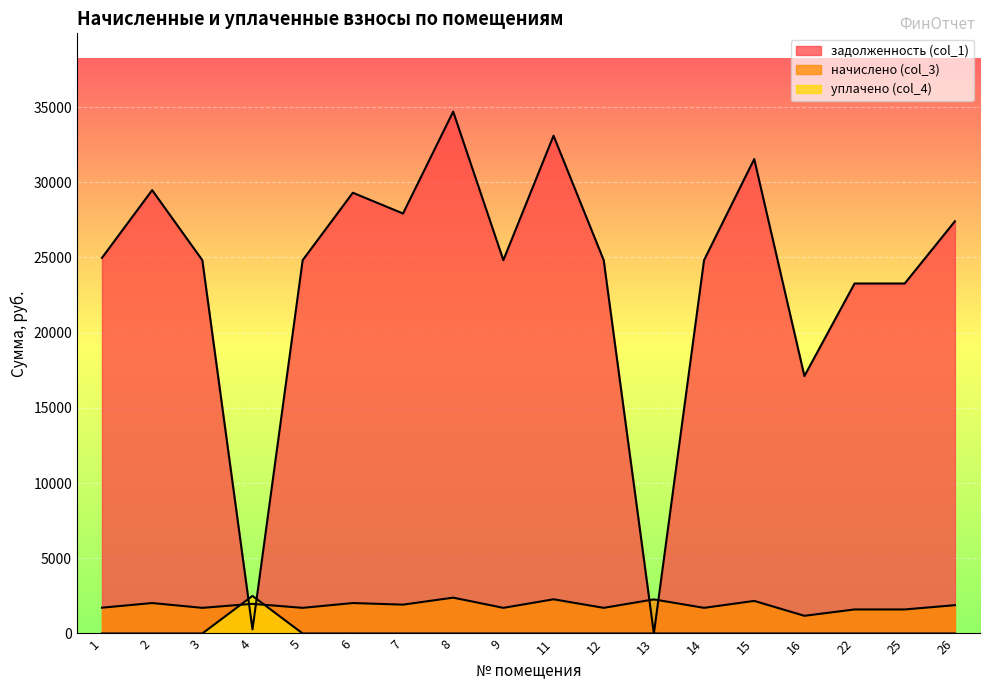

At which category does начислено (col_3) reach its first local peak?

2